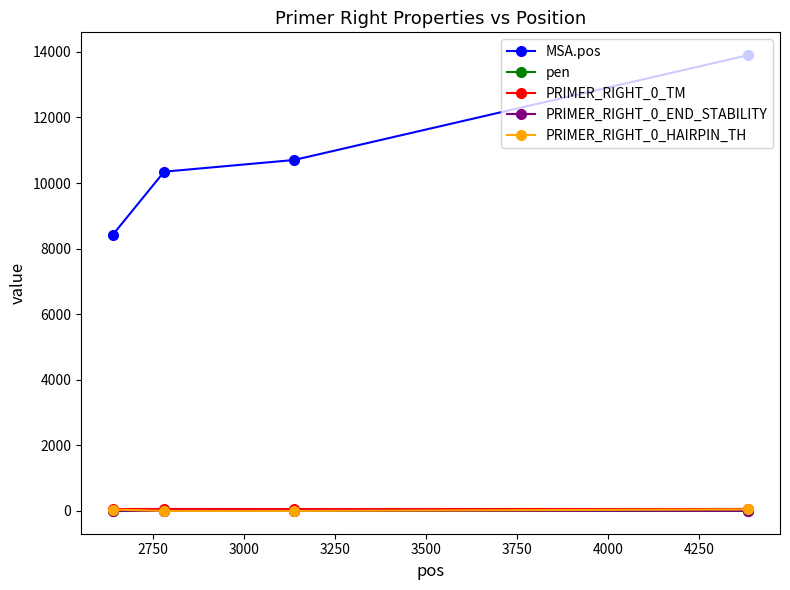

Which series has the widest spread of values?

MSA.pos